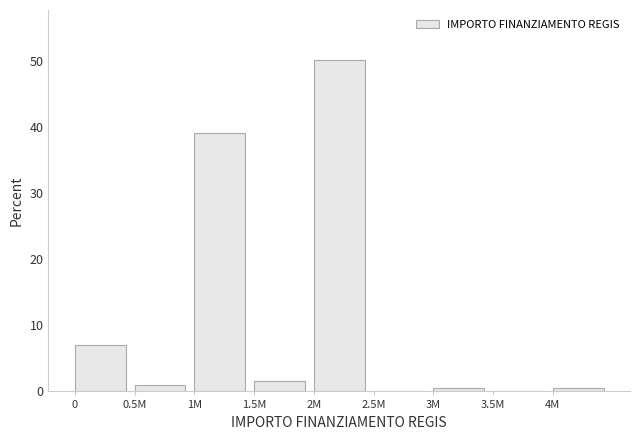

Reading left to right, transcribe all the data shown in this chart.

0=7.1	0.5M=1.0	1M=39.1	1.5M=1.5	2M=50.3	2.5M=0.0	3M=0.5	3.5M=0.0	4M=0.5